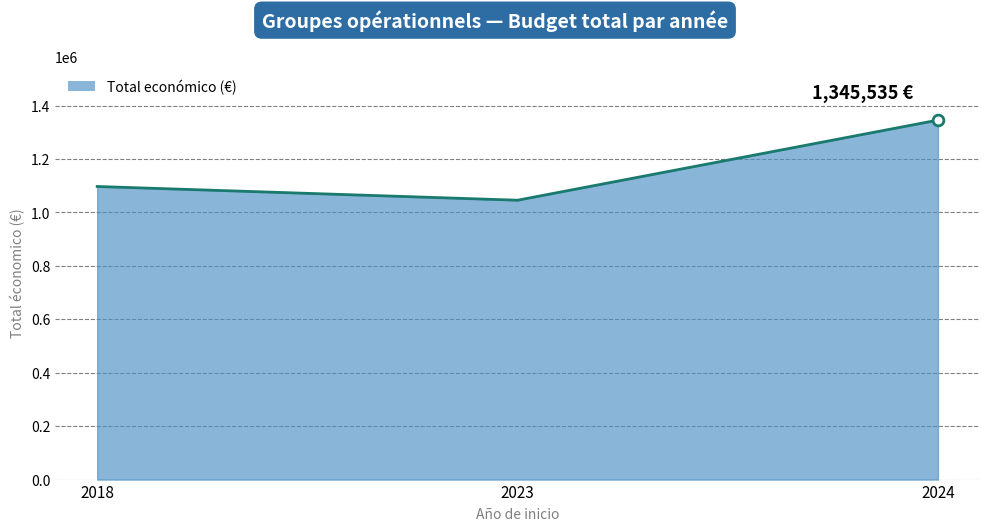

What is the change in value from 2023 to 2024?

+299903